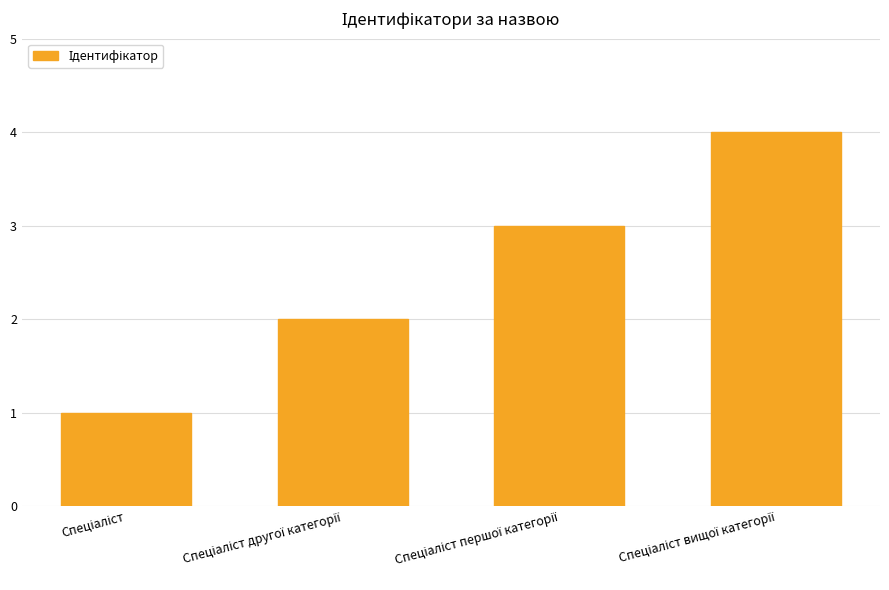

What is the maximum value shown in the chart?

4